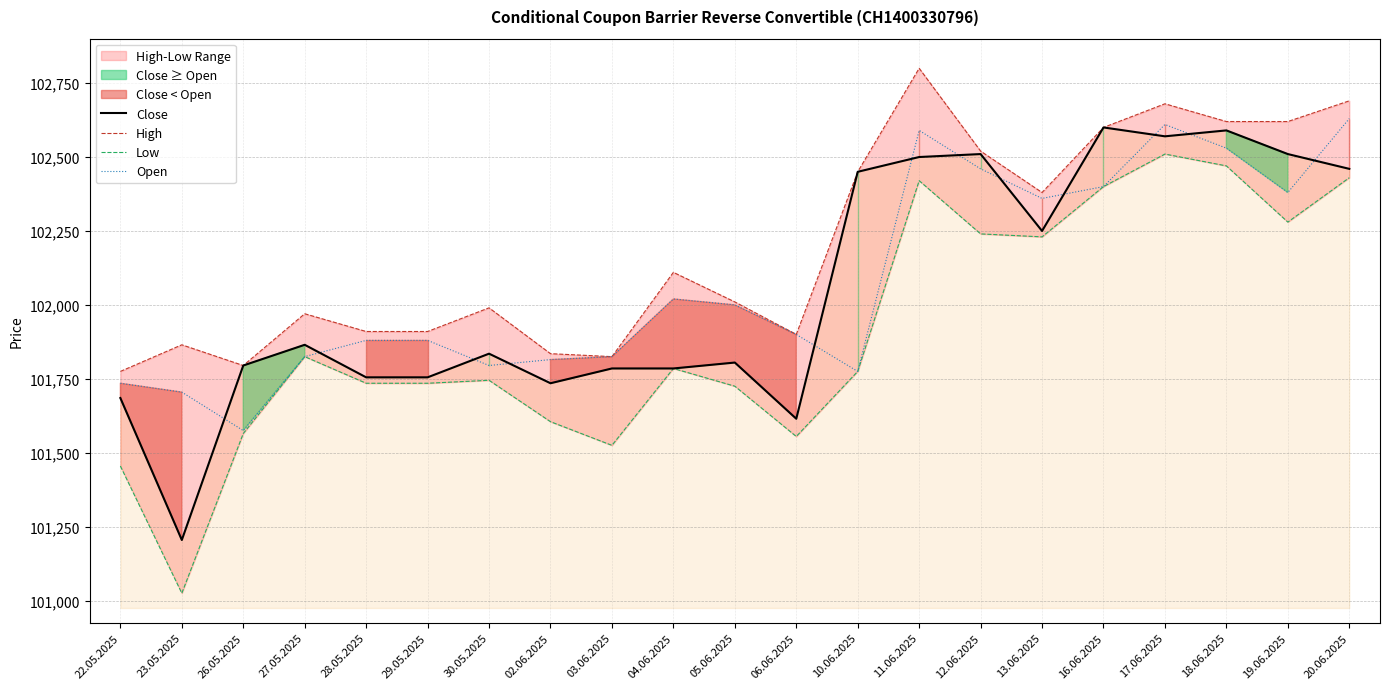

What is the average value of the Open series?

102080